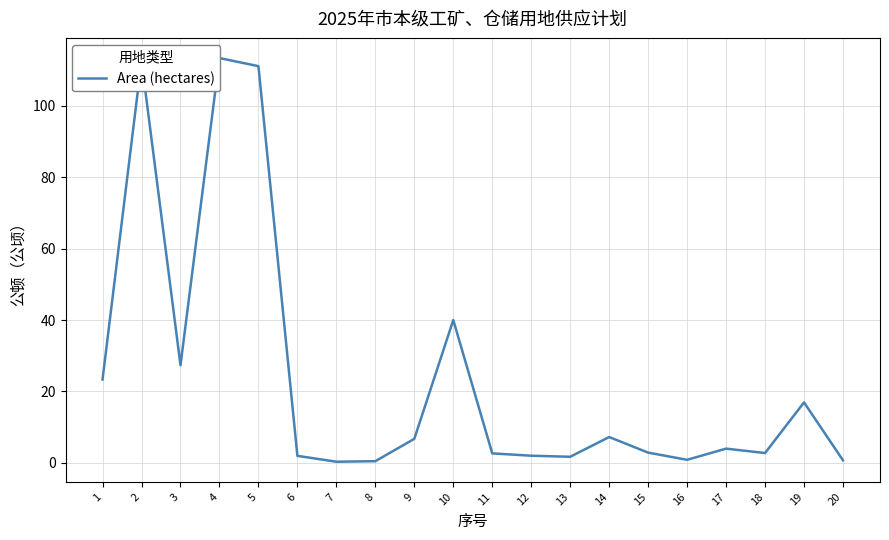

Does the chart display data point markers on the line(s)?

No